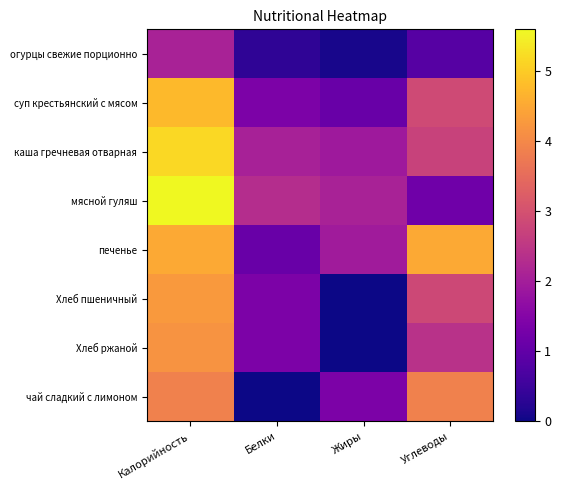

Reading left to right, transcribe all the data shown in this chart.

огурцы свежие порционно: Калорийность=2.1	Белки=0.3	Жиры=0.1	Углеводы=0.8
суп крестьянский с мясом: Калорийность=4.8	Белки=1.4	Жиры=1.1	Углеводы=2.9
каша гречневая отварная: Калорийность=5.2	Белки=2.1	Жиры=1.9	Углеводы=2.7
мясной гуляш: Калорийность=5.6	Белки=2.3	Жиры=2.1	Углеводы=1.2
печенье: Калорийность=4.5	Белки=1.1	Жиры=1.9	Углеводы=4.5
Хлеб пшеничный: Калорийность=4.3	Белки=1.4	Жиры=0.0	Углеводы=2.8
Хлеб ржаной: Калорийность=4.2	Белки=1.4	Жиры=0.0	Углеводы=2.4
чай сладкий с лимоном: Калорийность=3.9	Белки=0.0	Жиры=1.4	Углеводы=3.9